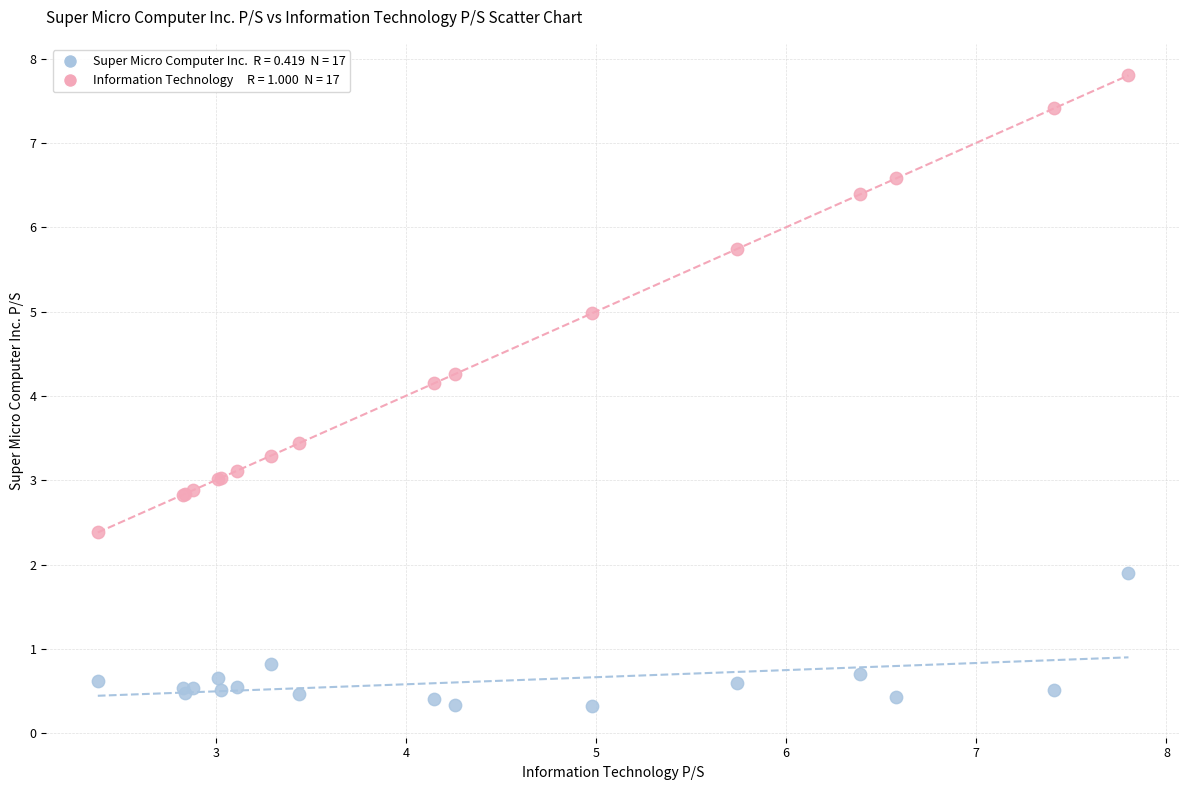

Across all series, what Y value is closest to 4?

4.2